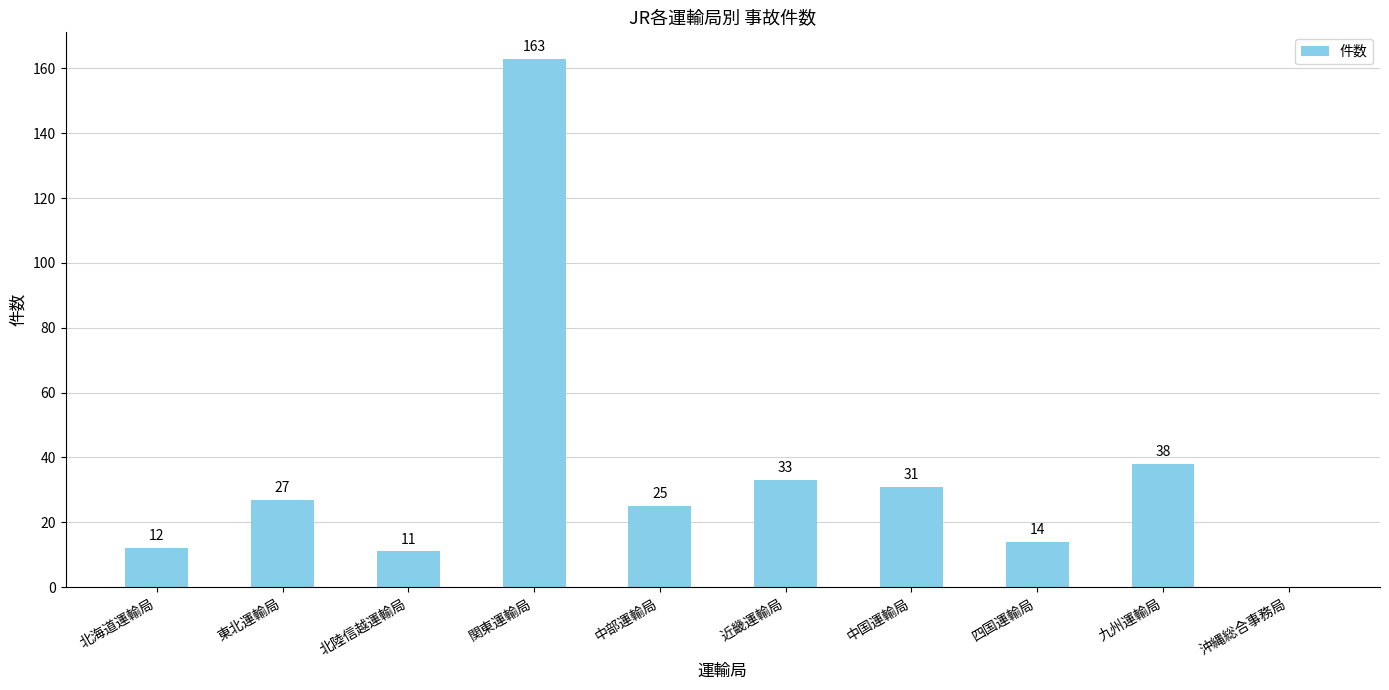

How many values are above zero?

9